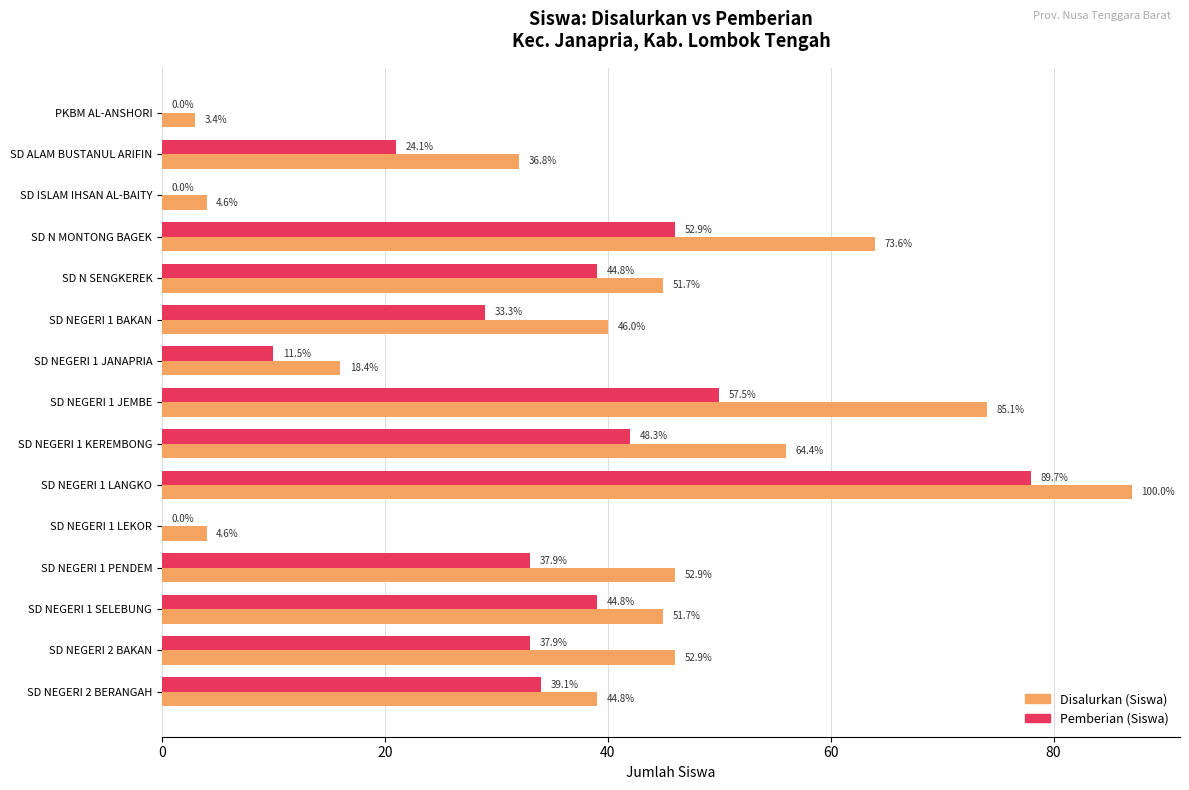

What is the greatest value displayed?

87